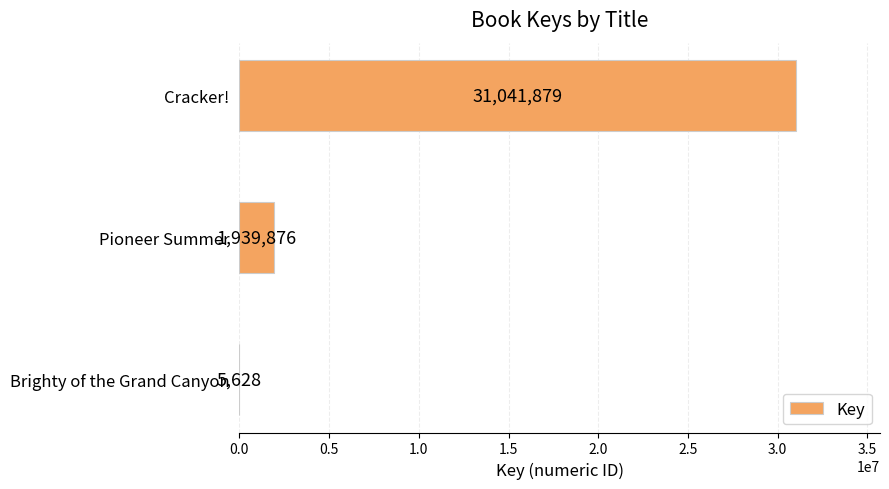

What is the sum of all values?

32987383